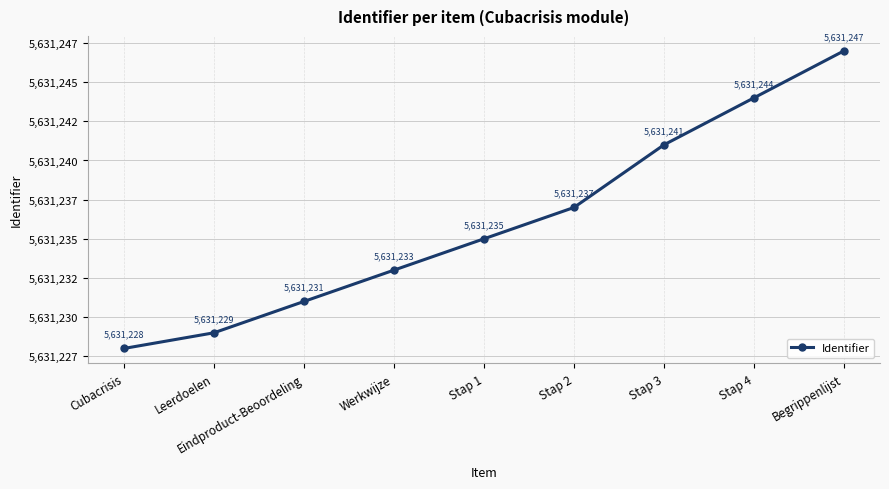

What is the change in value from Cubacrisis to Begrippenlijst?

+19